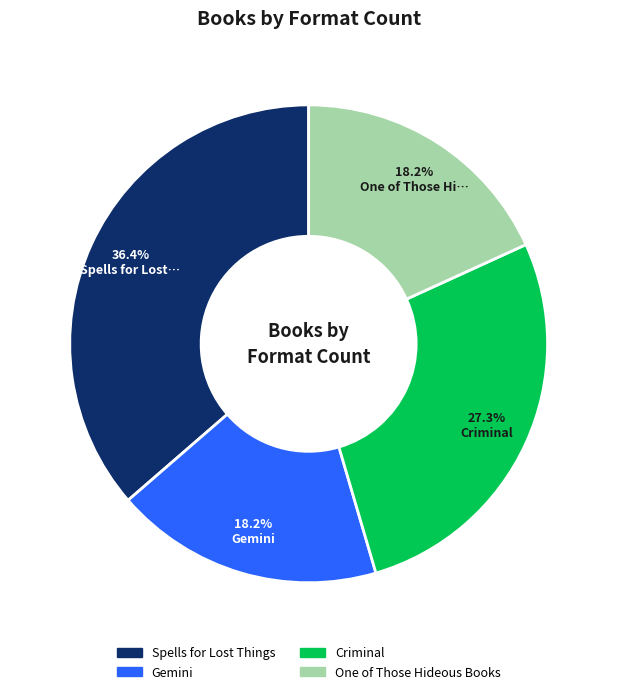

How many segments does this pie chart have?

4